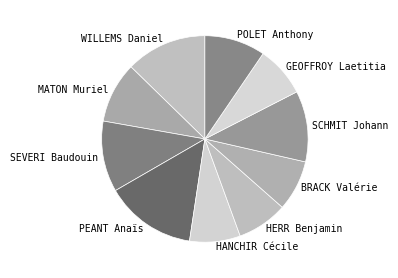

Between GEOFFROY Laetitia and MATON Muriel, which is larger?

MATON Muriel